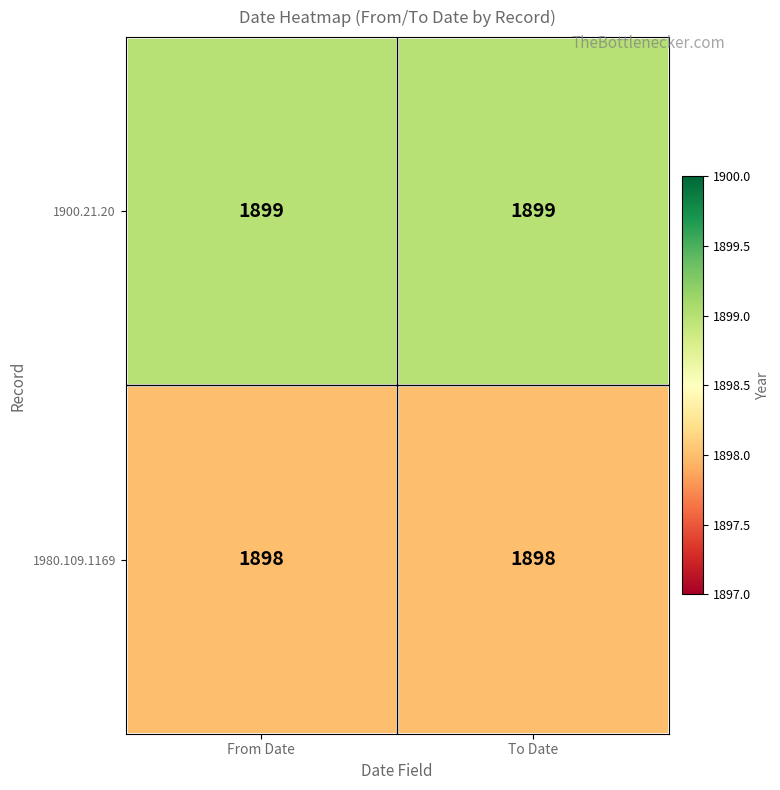

List the series in order of their overall mean, highest first.

1900.21.20, 1980.109.1169